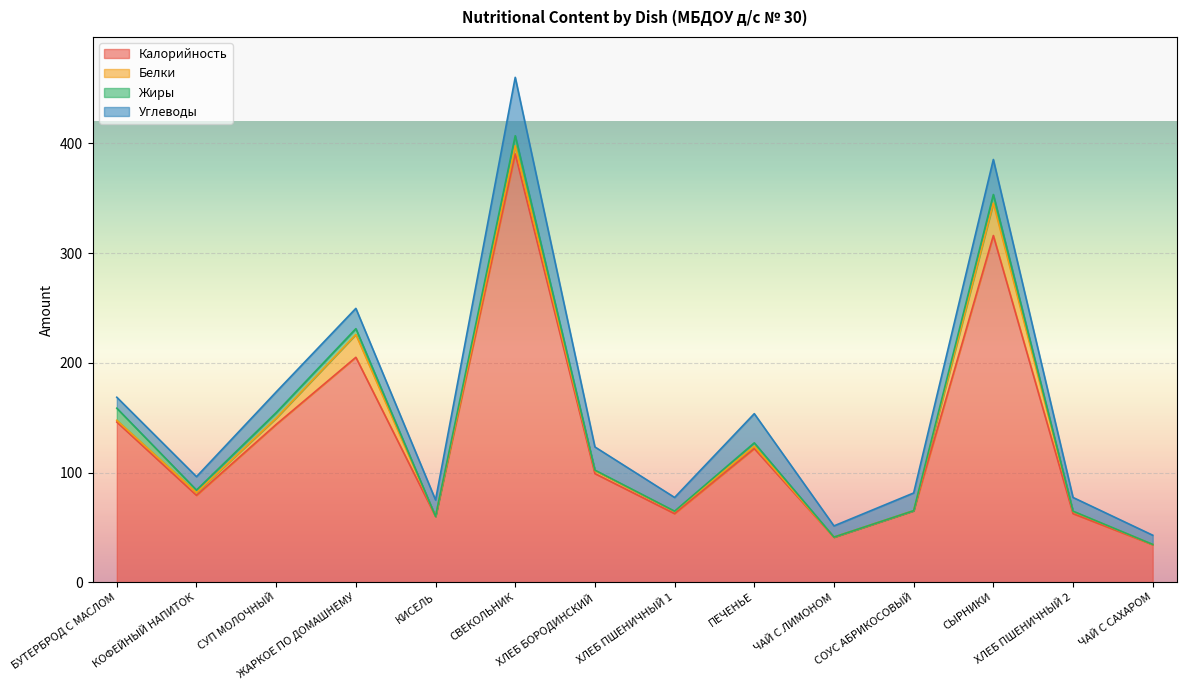

Which category has the highest value across all series?

СВЕКОЛЬНИК